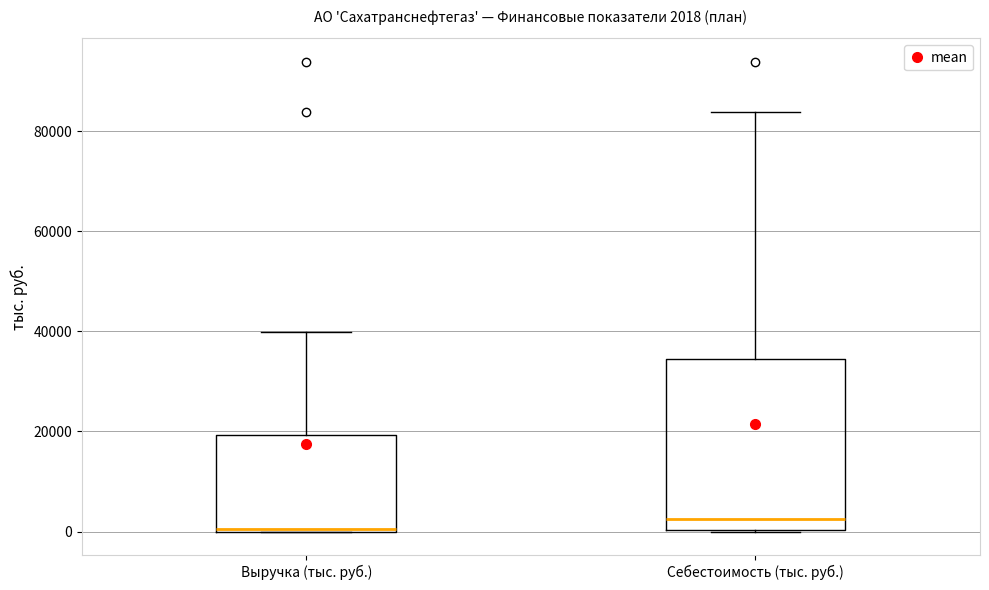

Comparing the boxes themselves (not the whiskers), which one is the tallest?

Себестоимость (тыс. руб.)